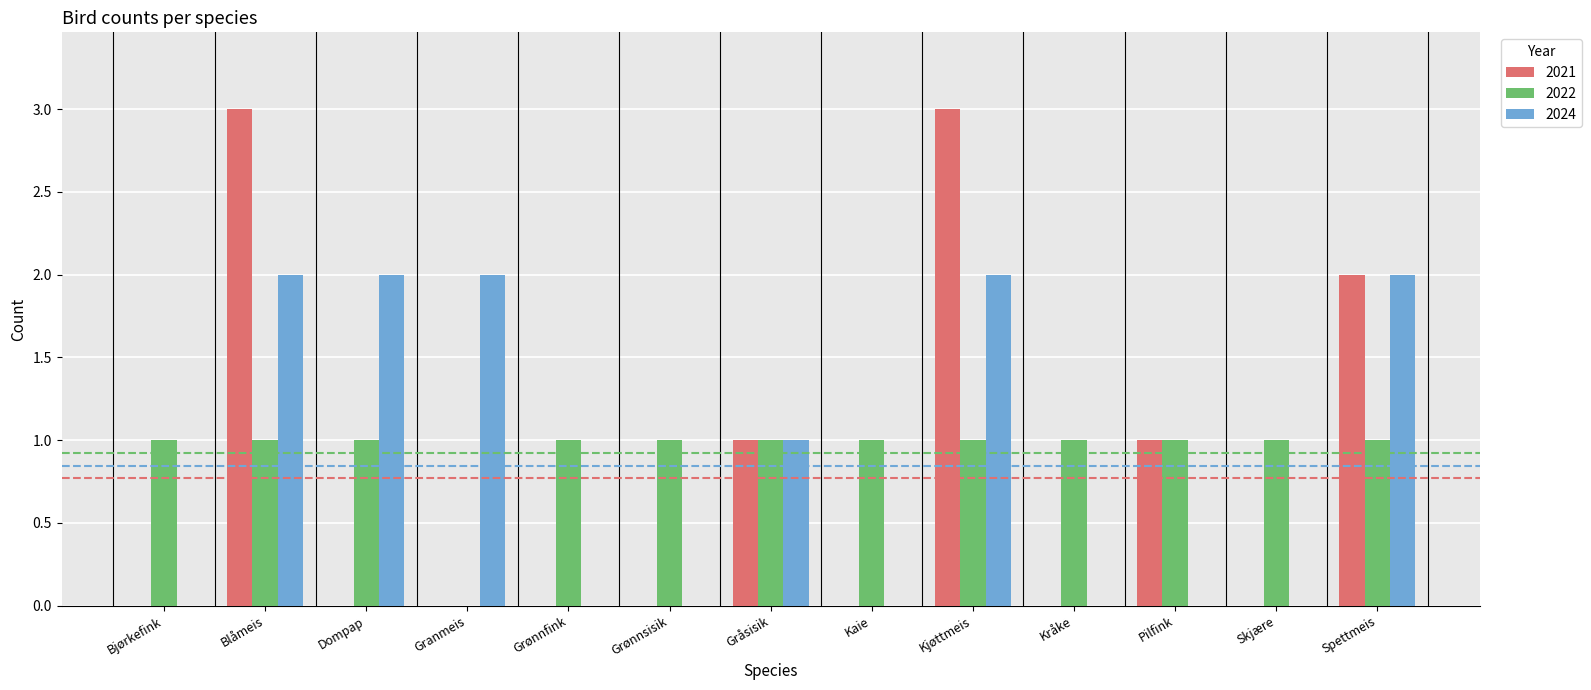

Which series changed the most between Blåmeis and Kaie?

2021